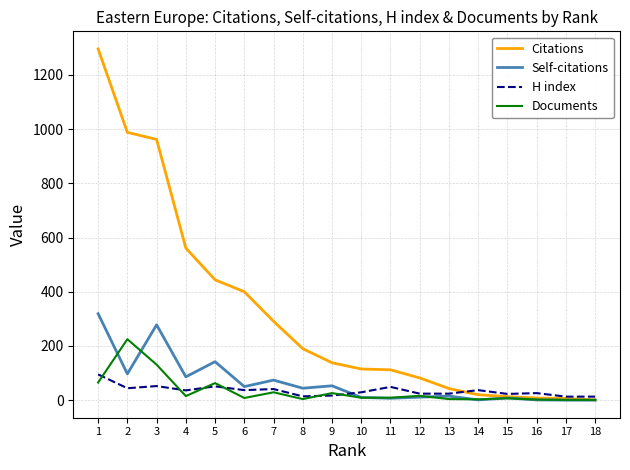

Which series has the largest range (max minus min)?

Citations